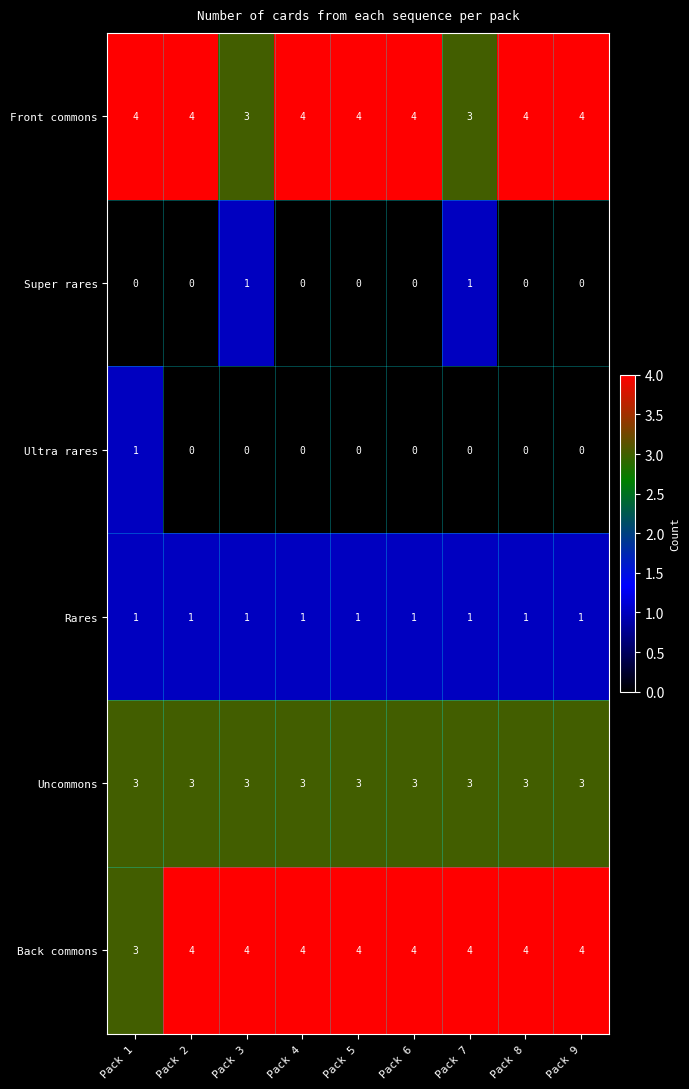

True or false: Uncommons has a value of 3 at Pack 4.

True